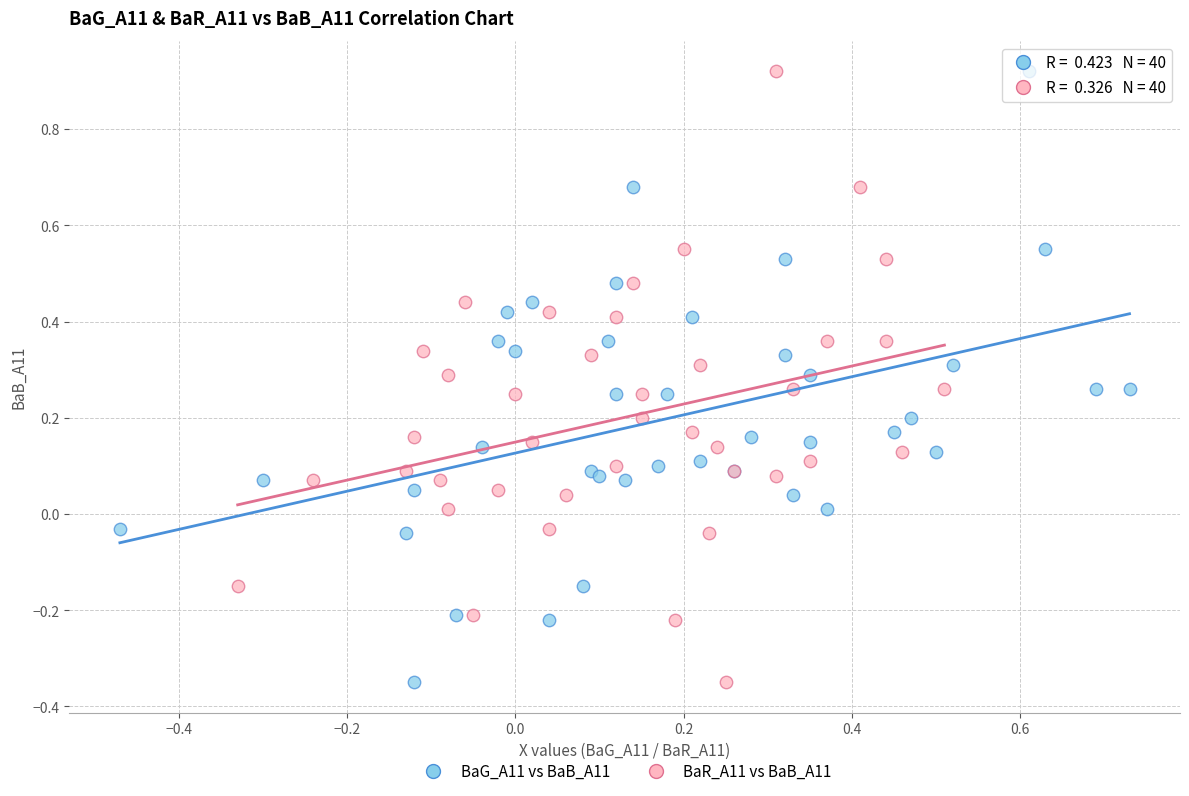

What are all the series names shown in the legend?

BaG_A11 vs BaB_A11, BaR_A11 vs BaB_A11